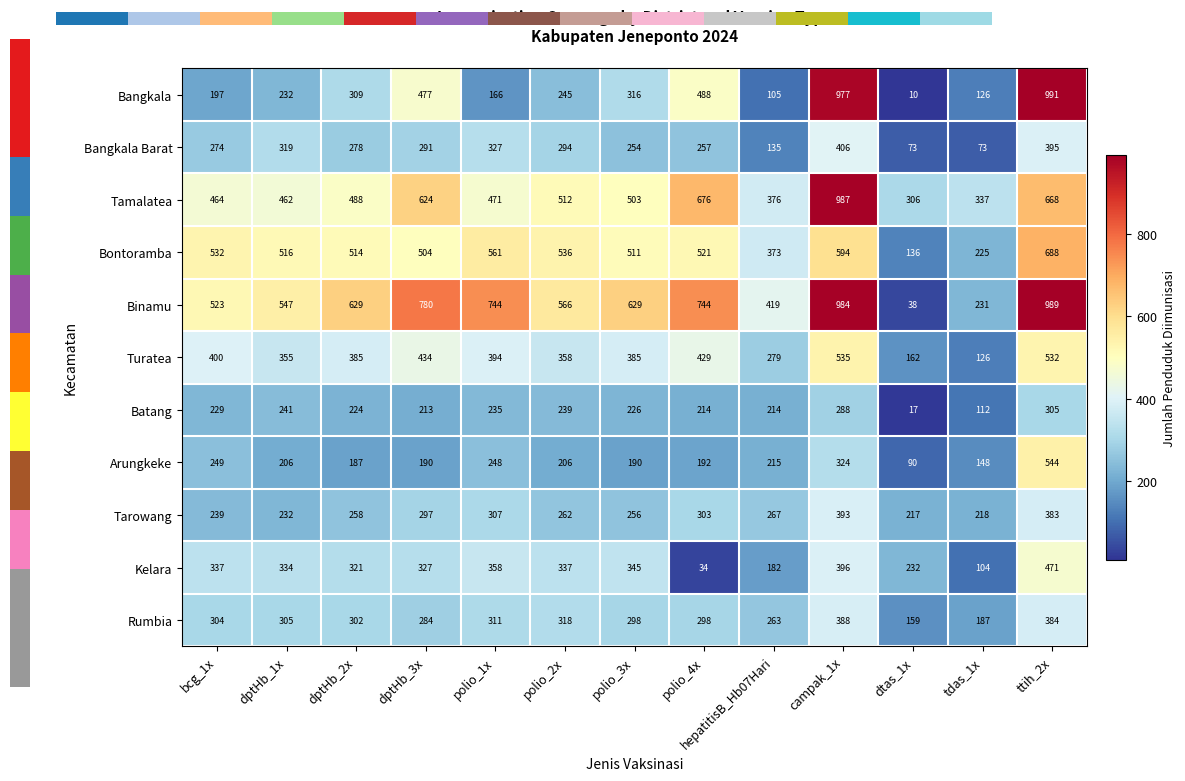

Which label corresponds to the largest value in the chart?

ttih_2x